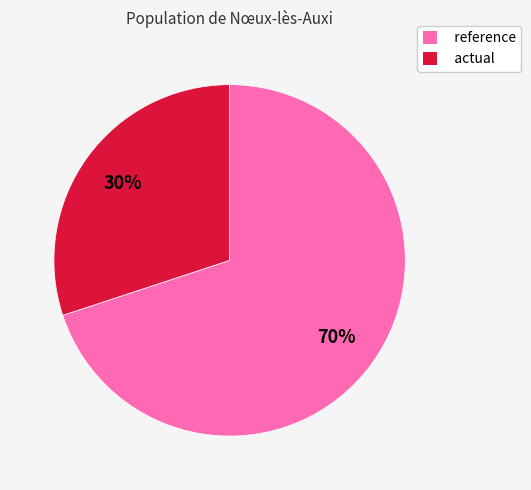

Do reference and actual together represent more than half of the pie?

Yes